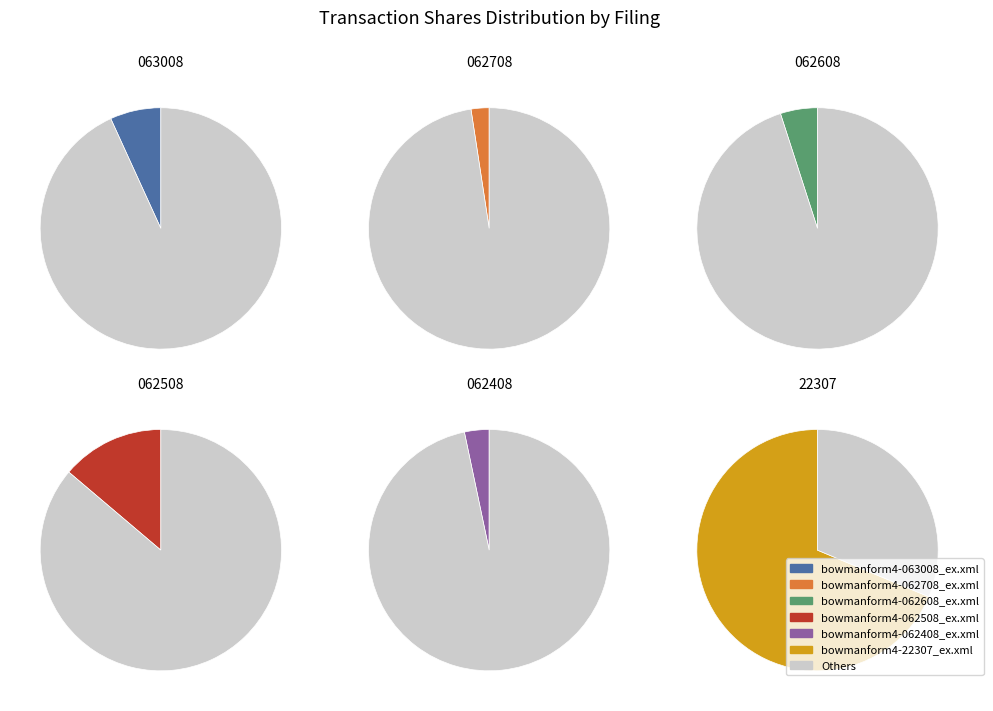

The bowmanform4-062508_ex.xml slice represents 26% of the pie. True or false?

False